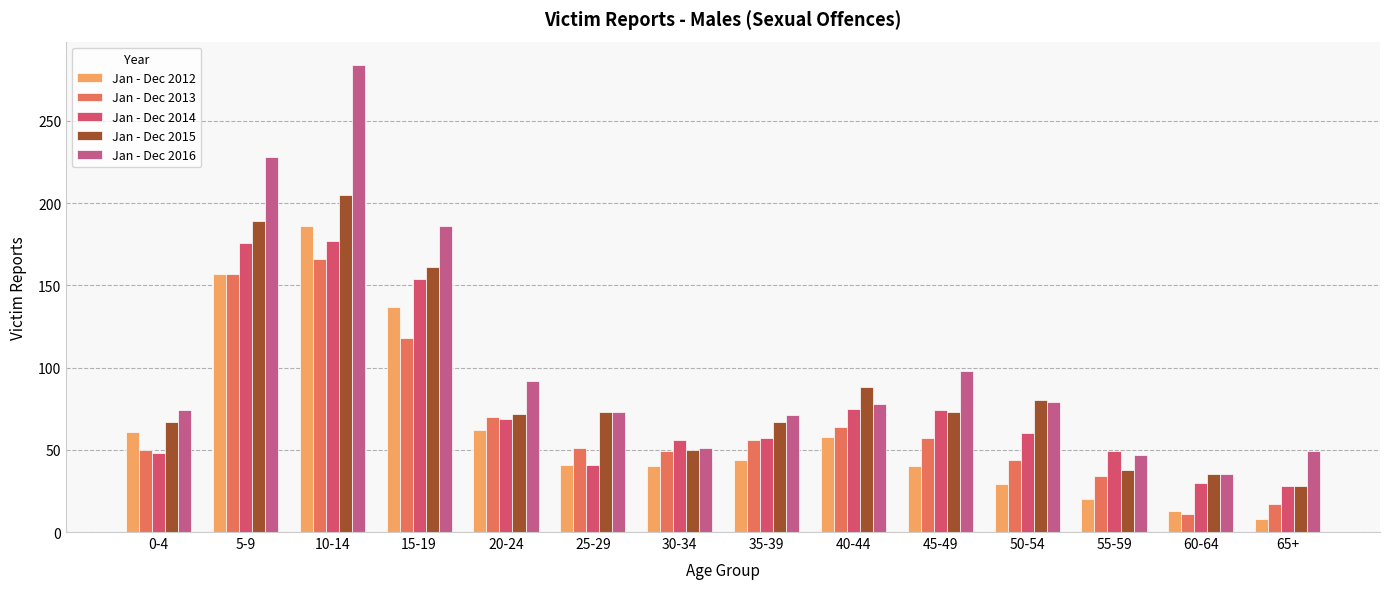

At which category is the sum across all series the highest?

10-14